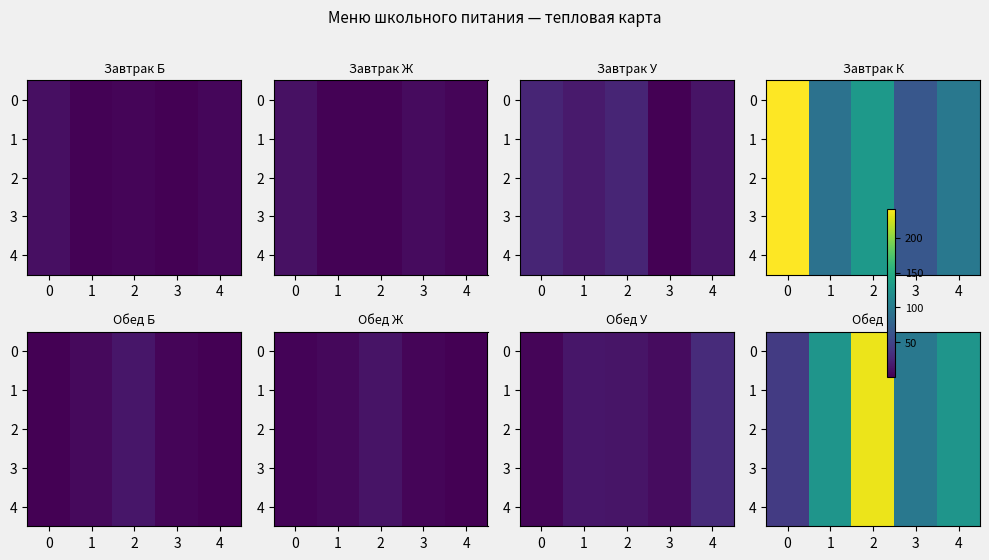

Is the value of 2 at 1 greater than the value of 1 at 3?

Yes